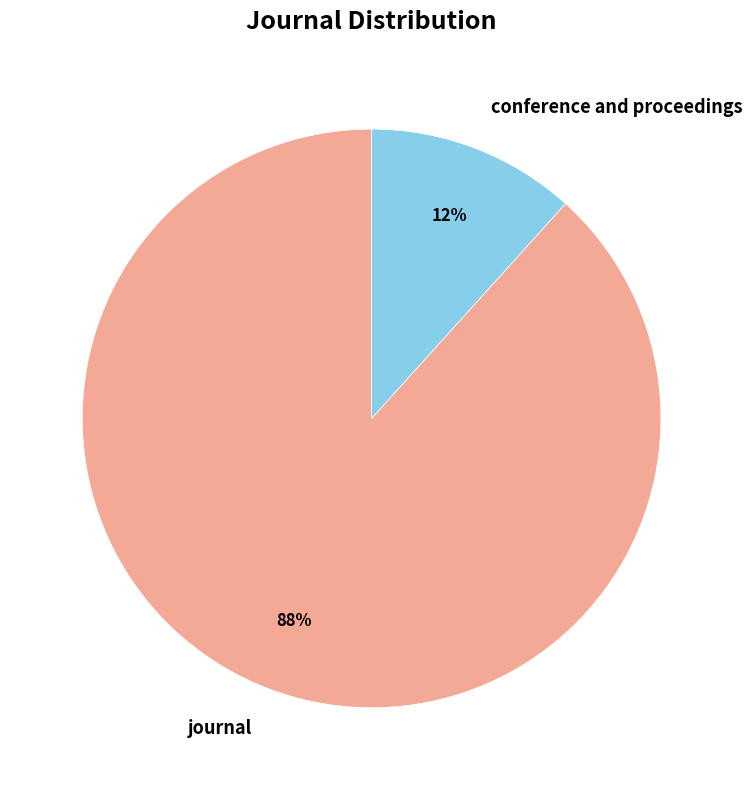

Is journal the majority of the pie?

Yes